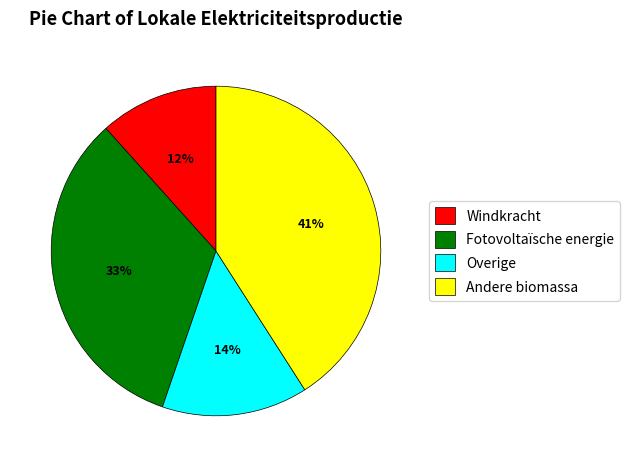

Which category has the smallest portion of the pie?

Windkracht